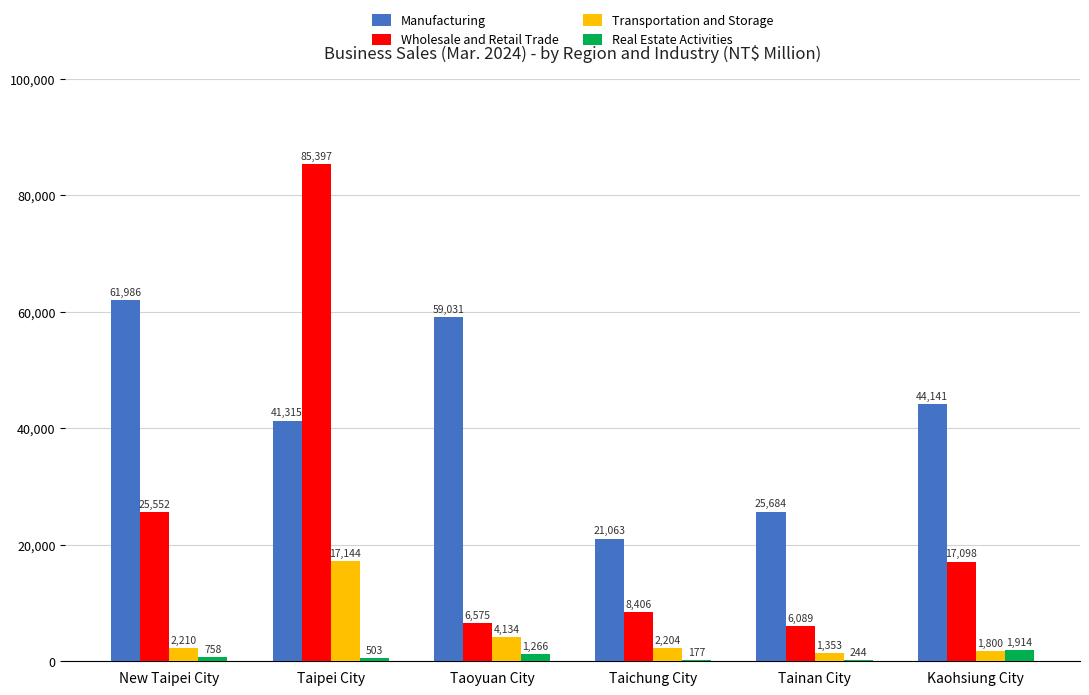

What is the average value of the Wholesale and Retail Trade series?

24853